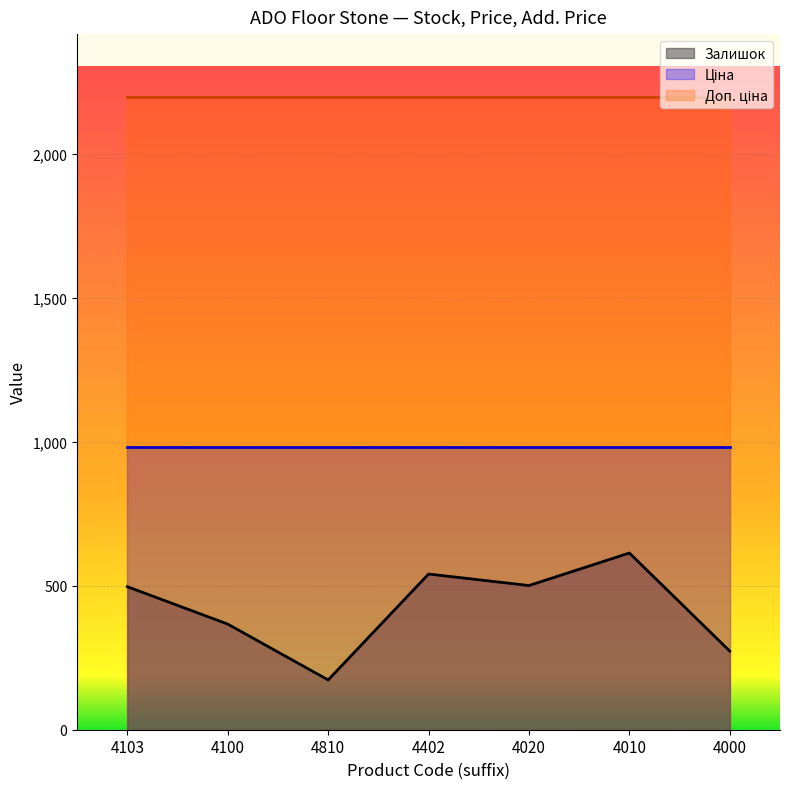

True or false: Доп. ціна and Залишок intersect in this chart.

False